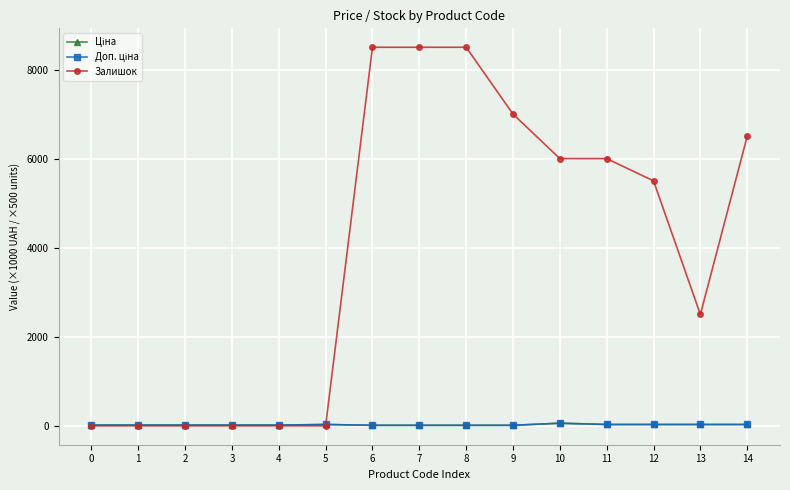

How many interior local peaks does the Ціна series have?

2